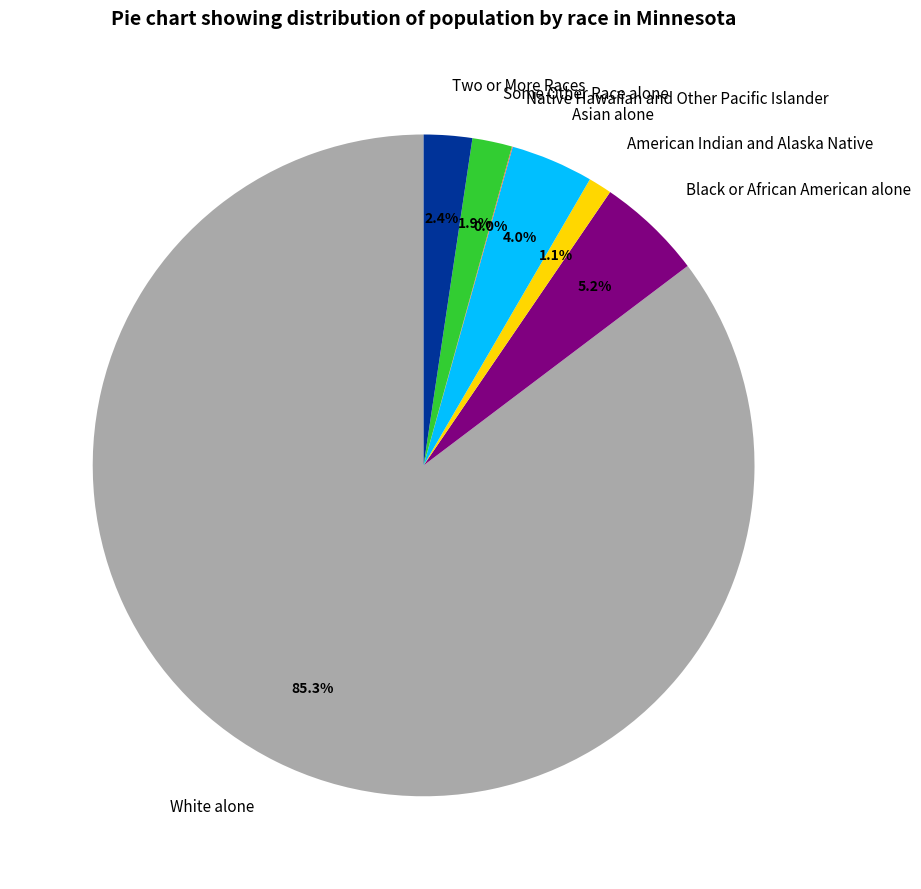

Which category accounts for the majority?

White alone